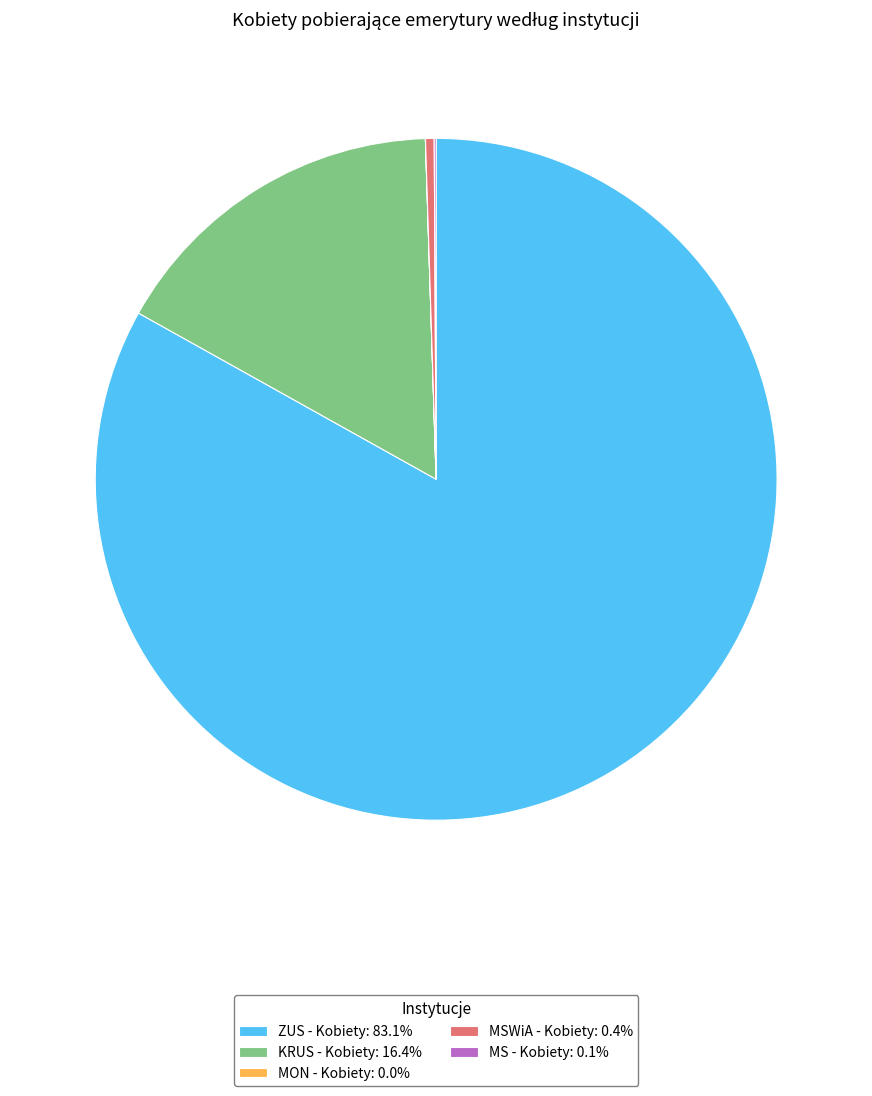

Is the sum of ZUS - Kobiety: 83.1% and KRUS - Kobiety: 16.4% greater than half?

Yes